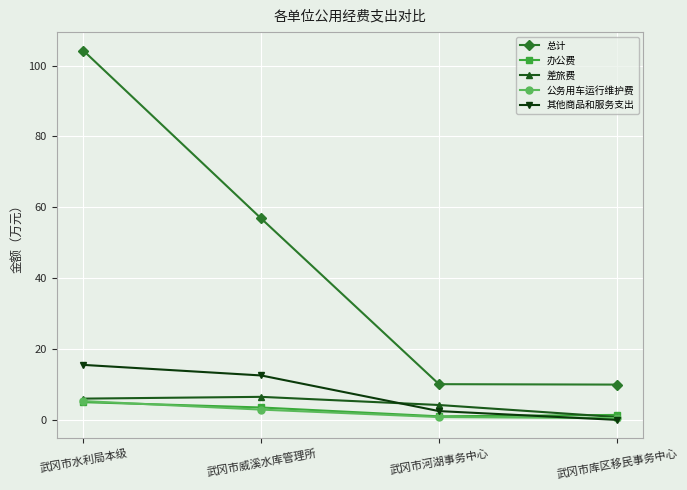

True or false: 办公费 has more than 1 points higher than both neighbors.

False